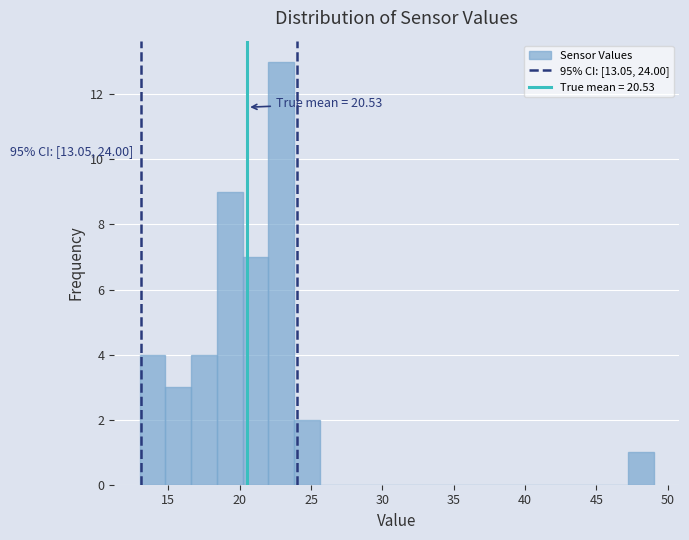

Around what value on the x-axis is the tallest bar? Give the approximate position of its centre, as read against the axis.

23.0